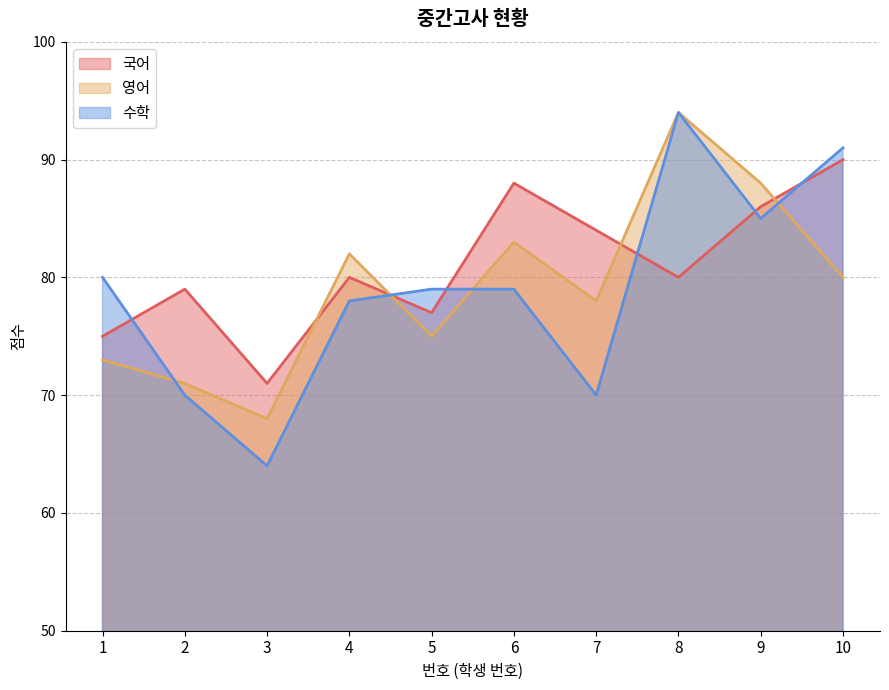

The 국어 series shows 80 at 8. True or false?

True